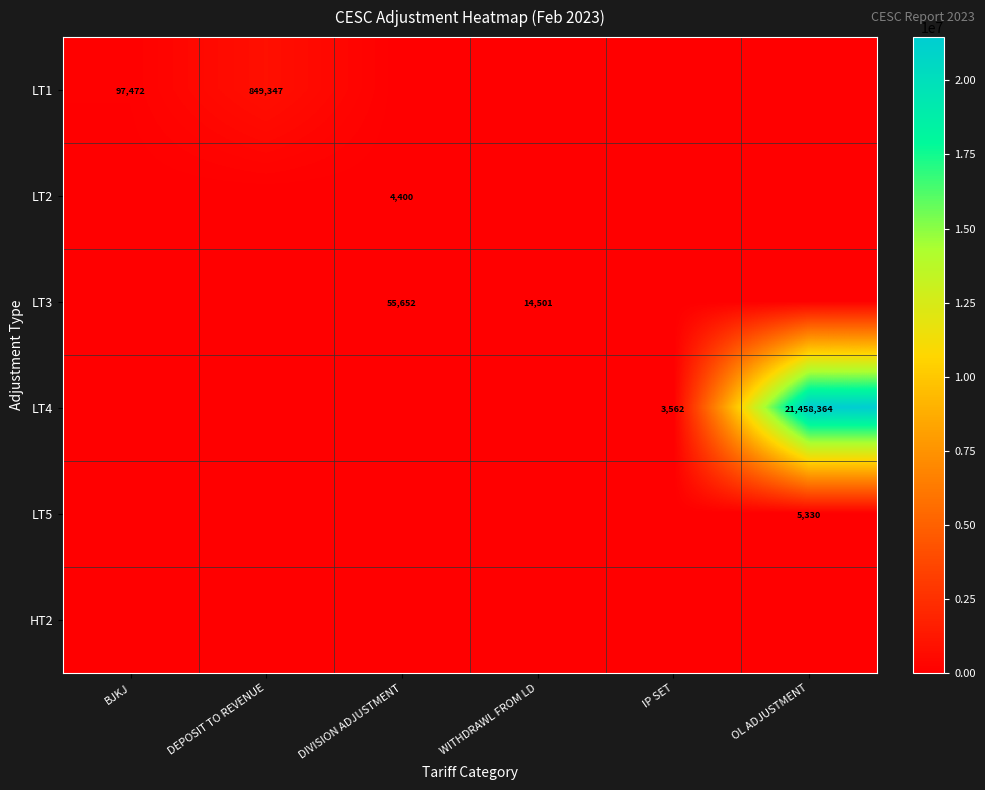

Is it true that LT3 equals 24864 at WITHDRAWL FROM LD?

False